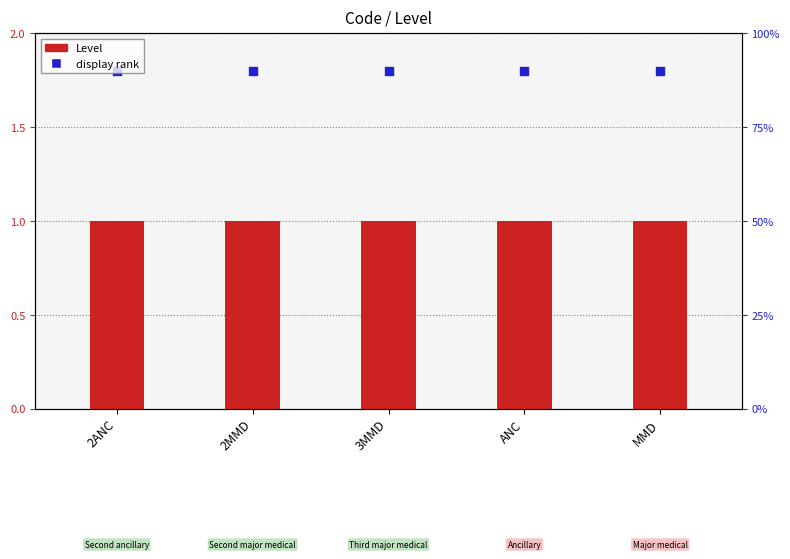

Which series reaches the maximum Y coordinate?

display rank